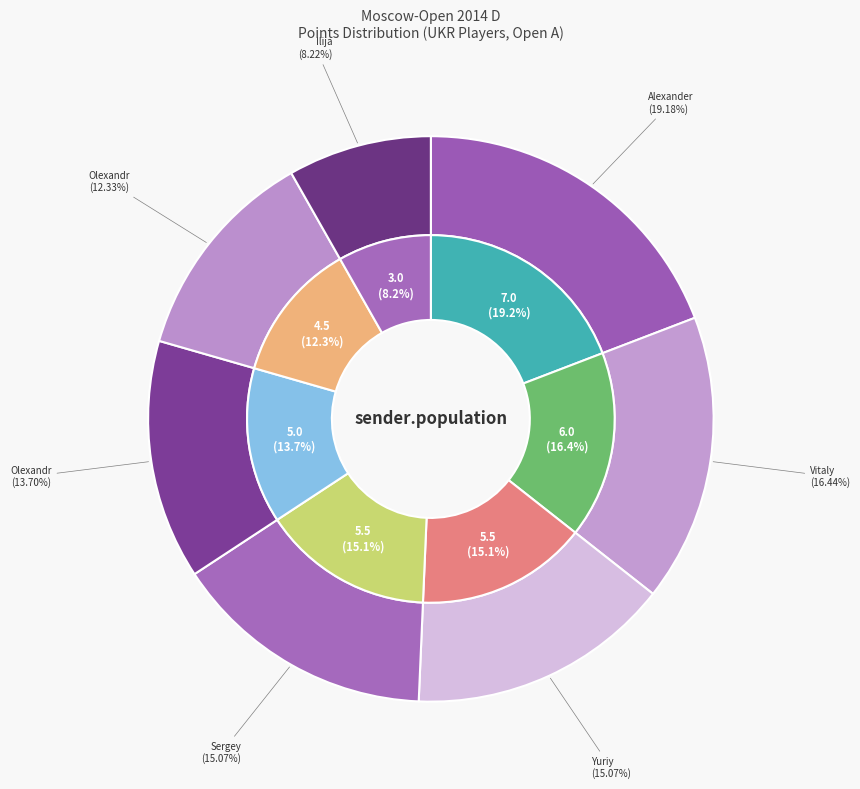

Is the sum of Bortnyk Olexandr and Sivuk Vitaly greater than half?

No